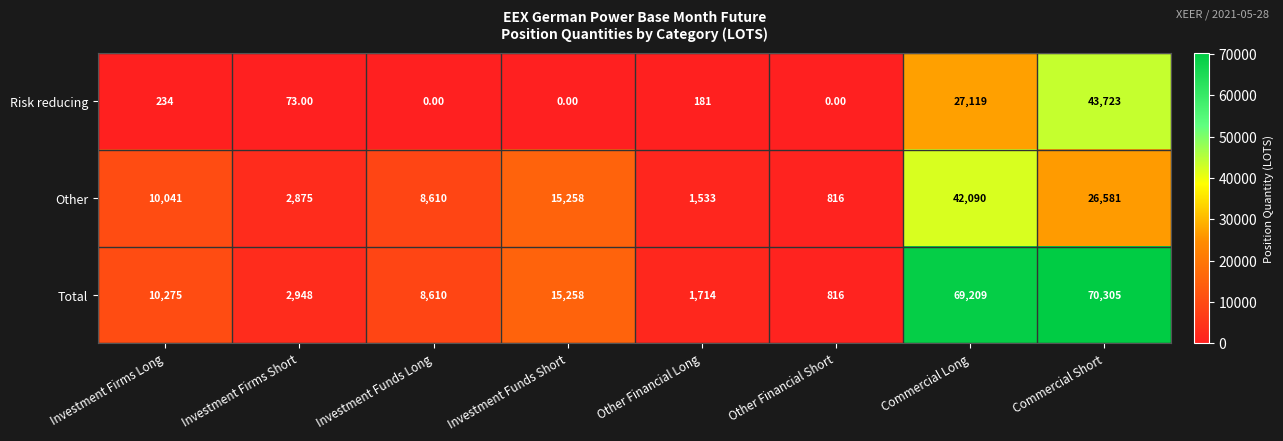

Which series has the largest total across all categories?

Total